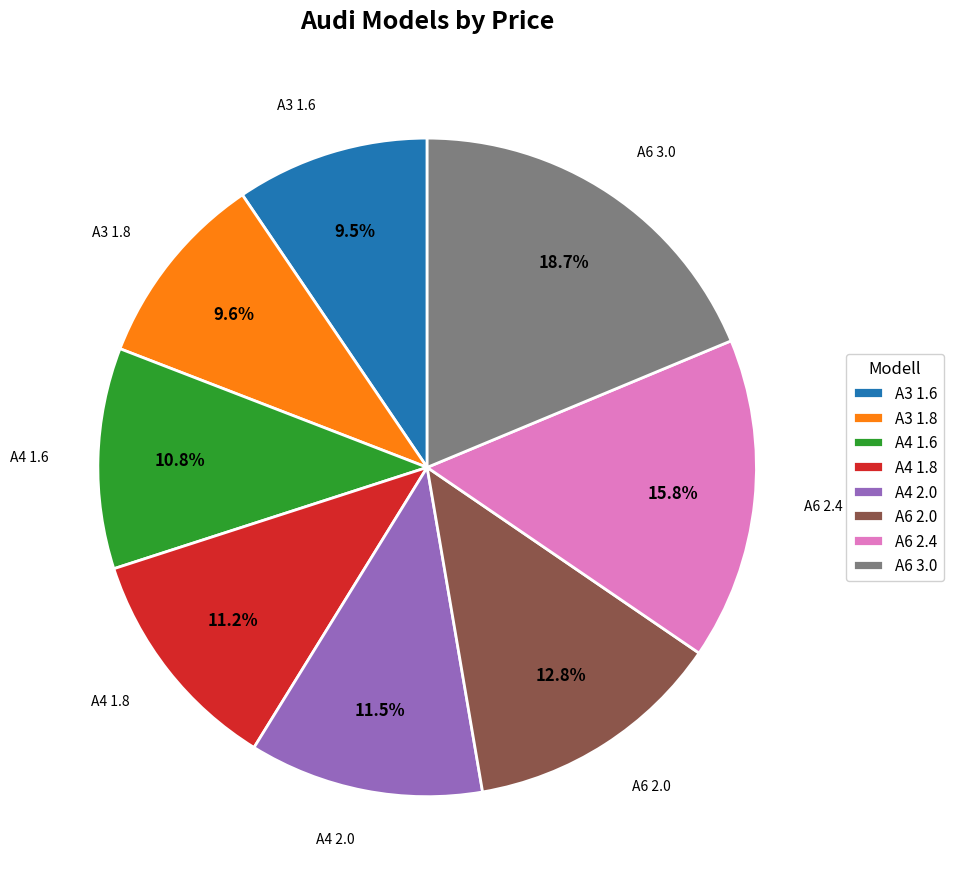

Count the number of slices in the pie.

8